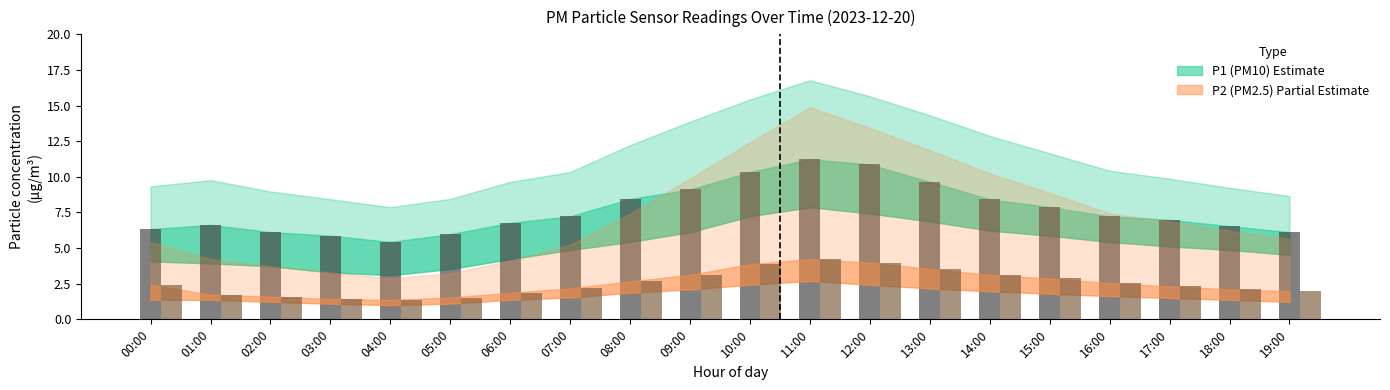

What is the difference between the highest and lowest values at 00:00?

3.9